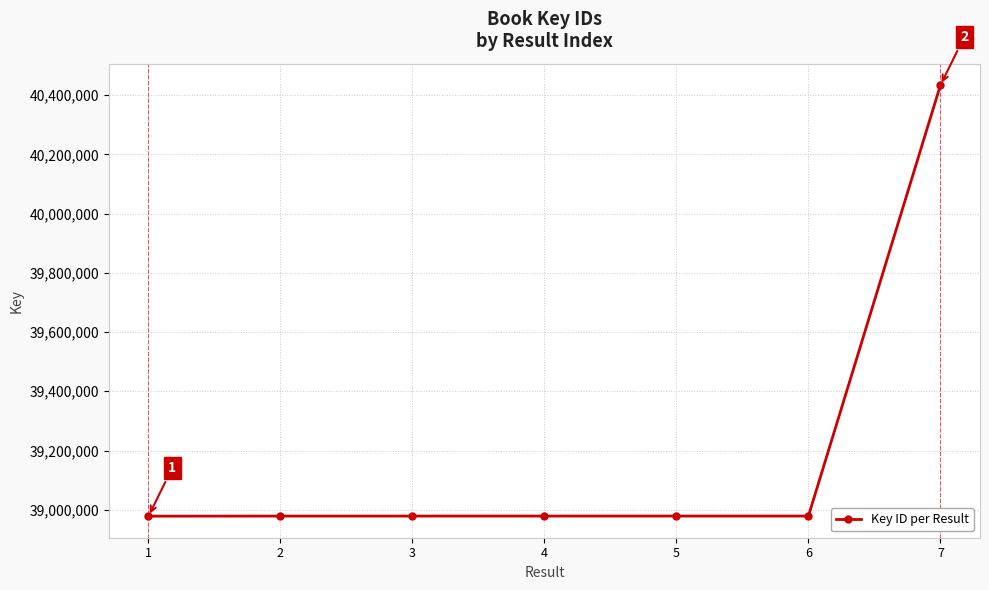

What is the smallest value displayed?

38978338